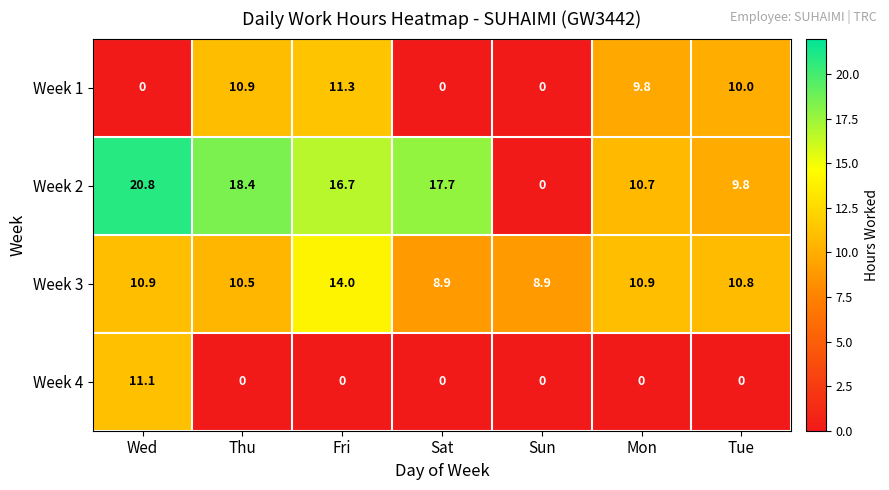

What is the sum of all Week 1 values?

42.0